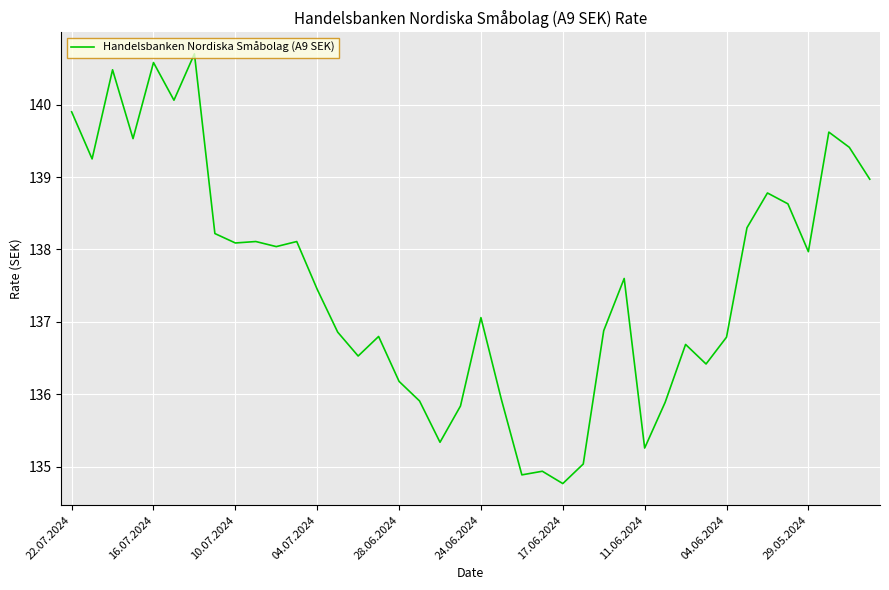

What is the greatest value displayed?

140.7